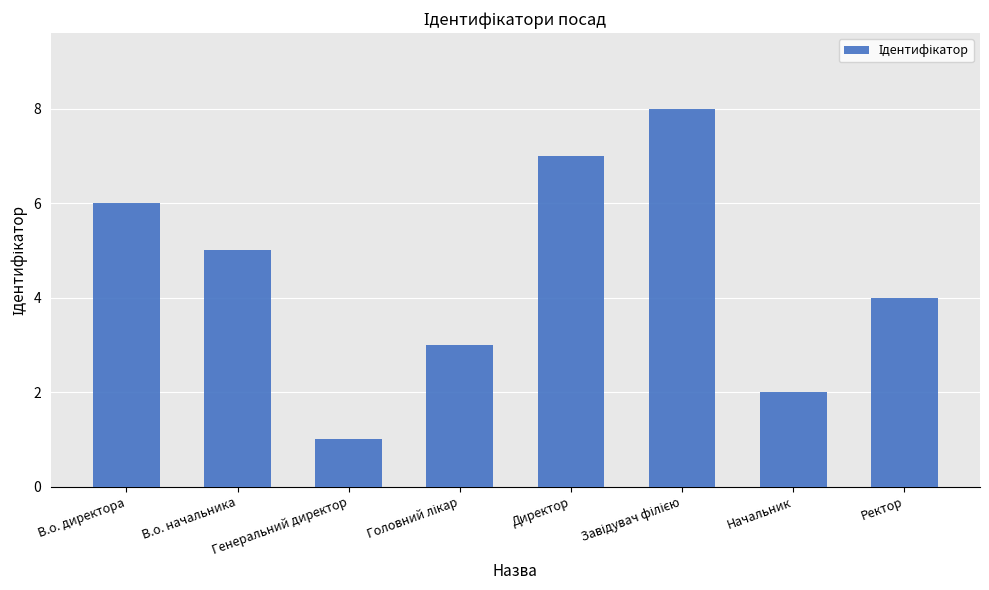

What is the sum of all values?

36